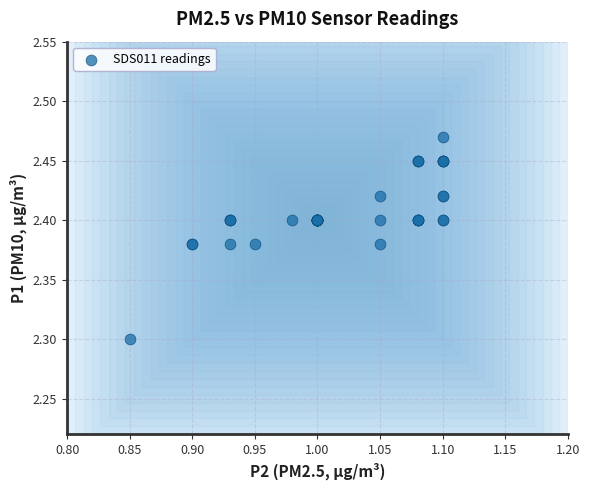

What Y value in the scatter plot is closest to 2?

2.3